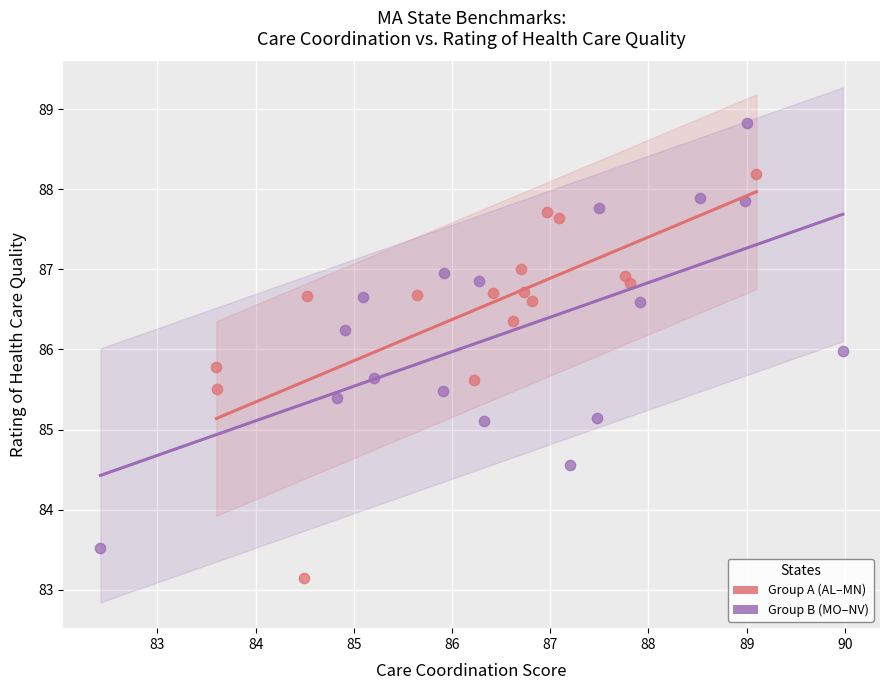

Which series contains the highest Y value?

Group B (MO–NV)